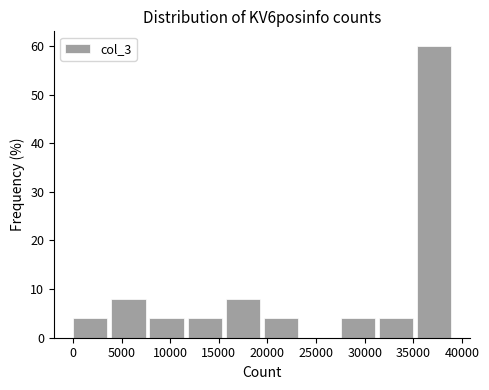

What is the height of the bar covering 12000 to 15500 on the x-axis? Neither the bar edges nor the heights are printed on the chart, so give them approximately, as read against the axes.

4